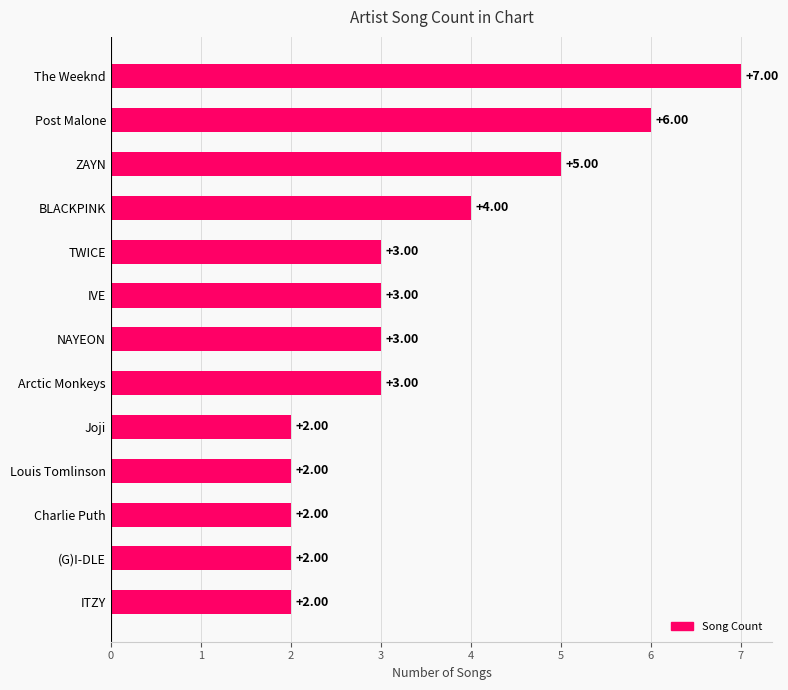

What is the sum of all values?

44